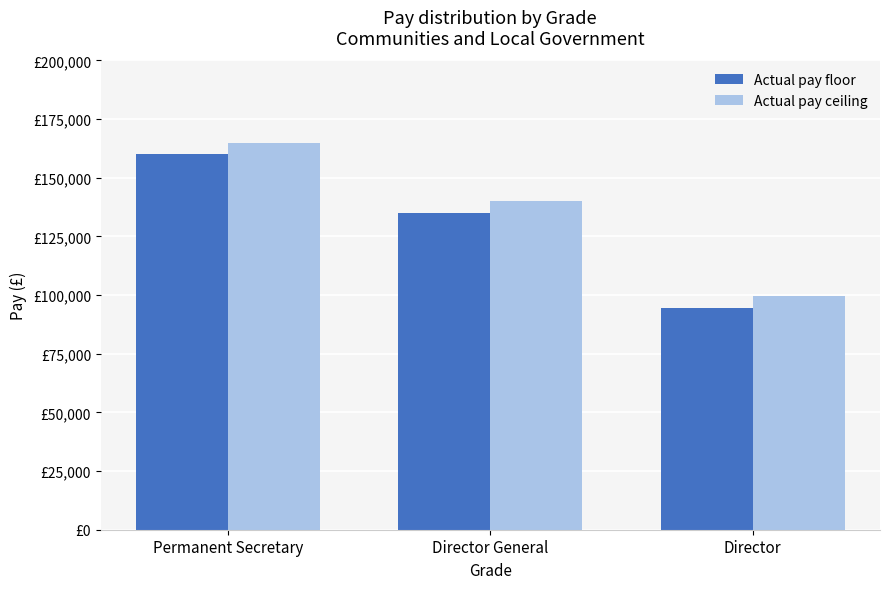

What is the value of the Actual pay ceiling bar at the 3rd from the left?

99499